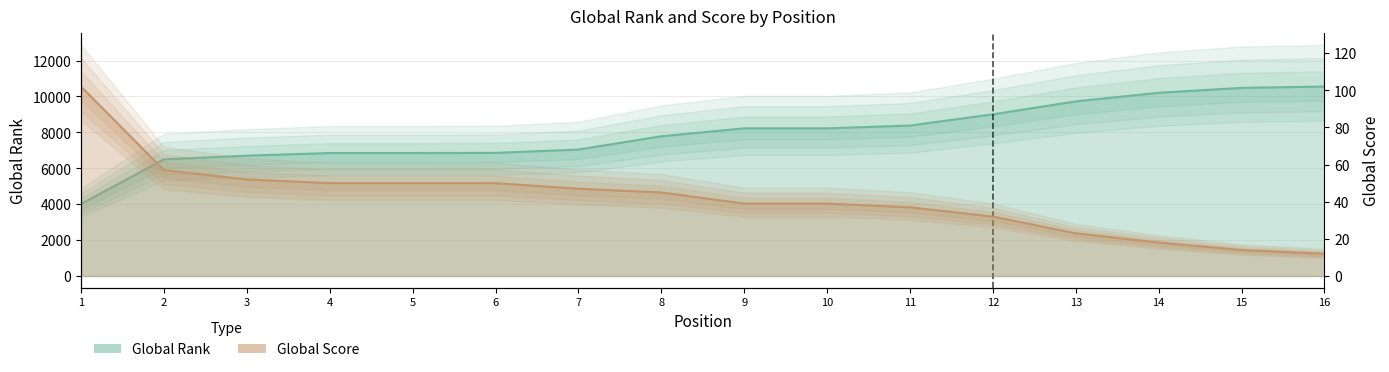

Rank the categories by Global Rank value from highest to lowest.

16, 15, 14, 13, 12, 11, 9, 10, 8, 7, 6, 4, 5, 3, 2, 1